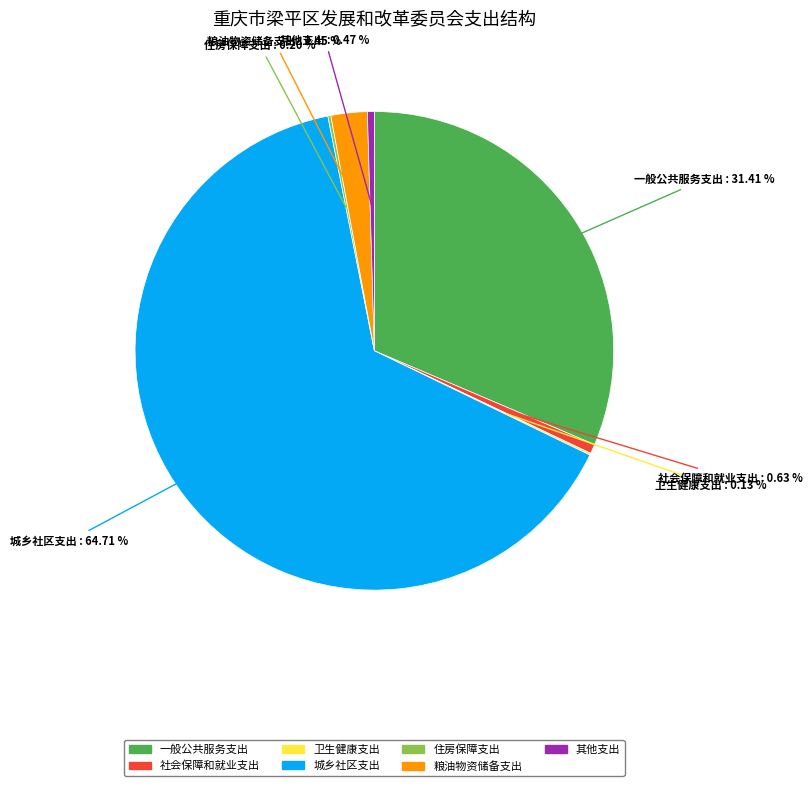

Which slice is the largest?

城乡社区支出